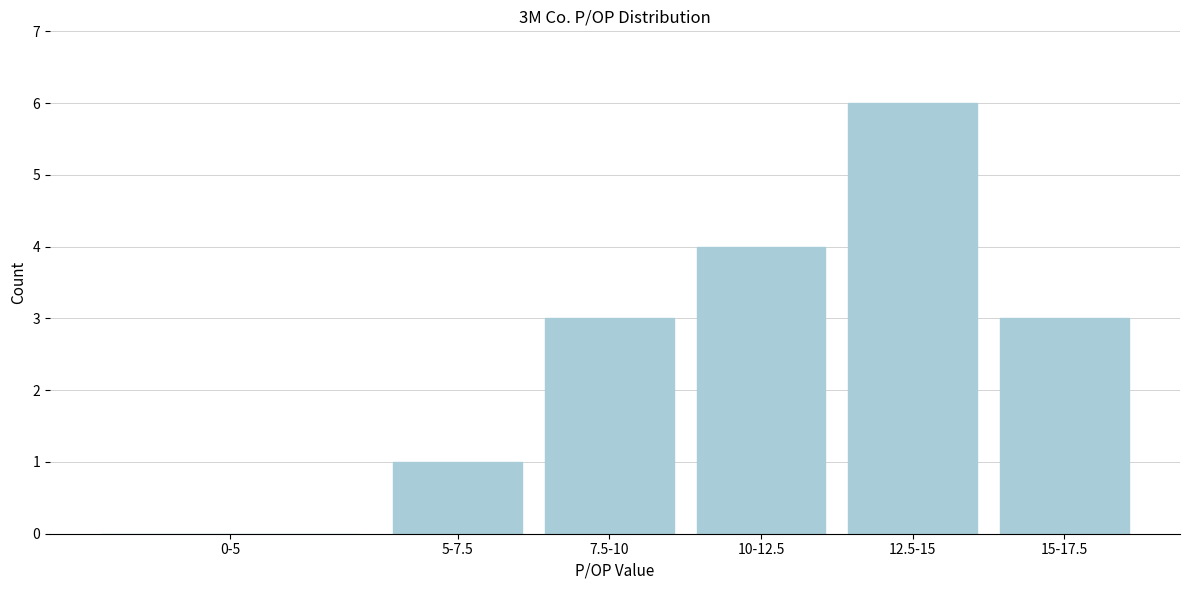

Reading left to right, transcribe all the data shown in this chart.

0-5=0	5-7.5=1	7.5-10=3	10-12.5=4	12.5-15=6	15-17.5=3